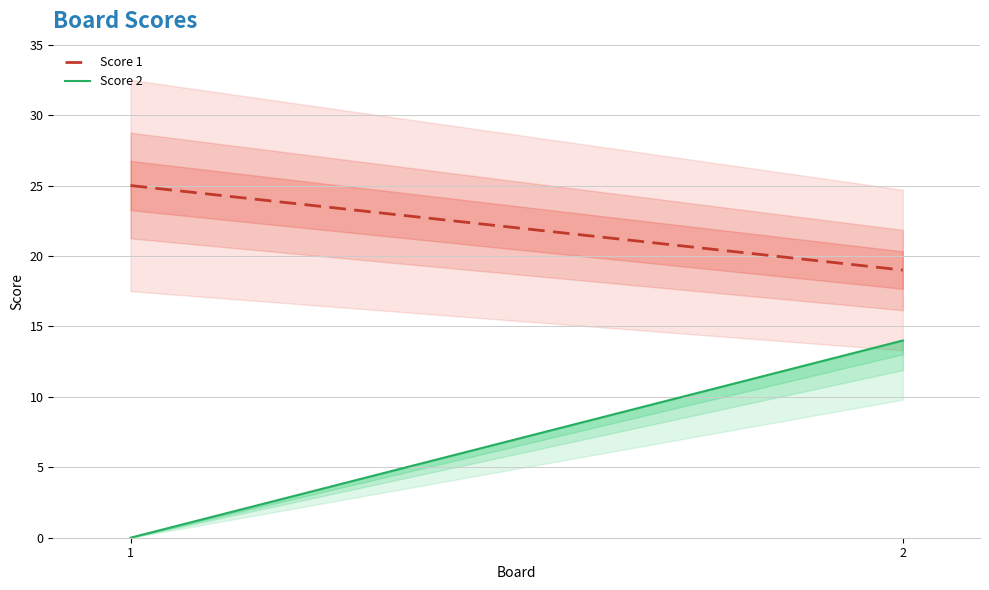

At how many categories does at least one series exceed 18?

2